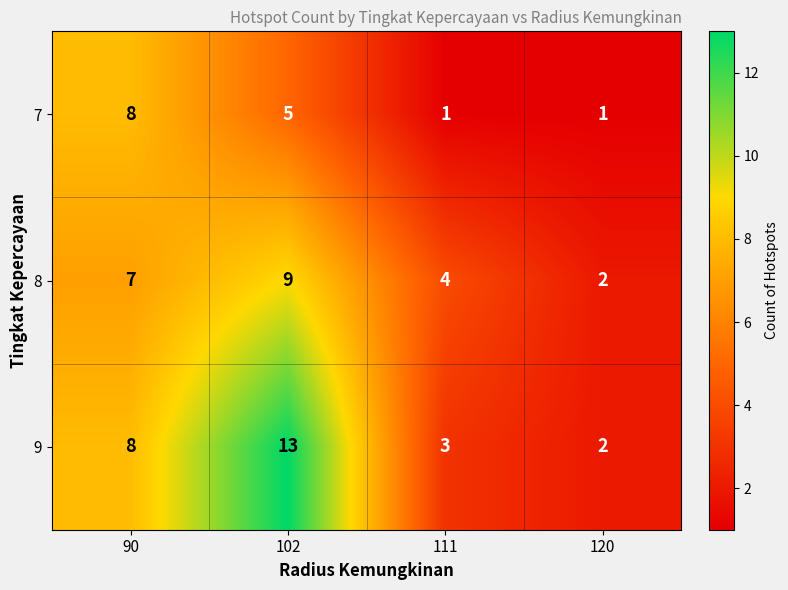

What is the average value of the 7 series?

4